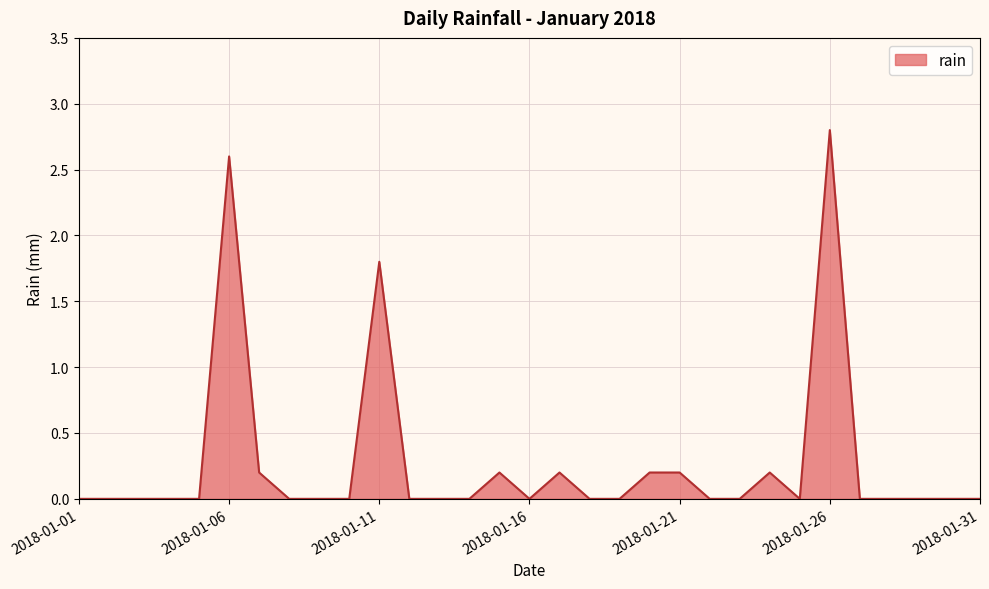

What is the maximum value shown in the chart?

2.8